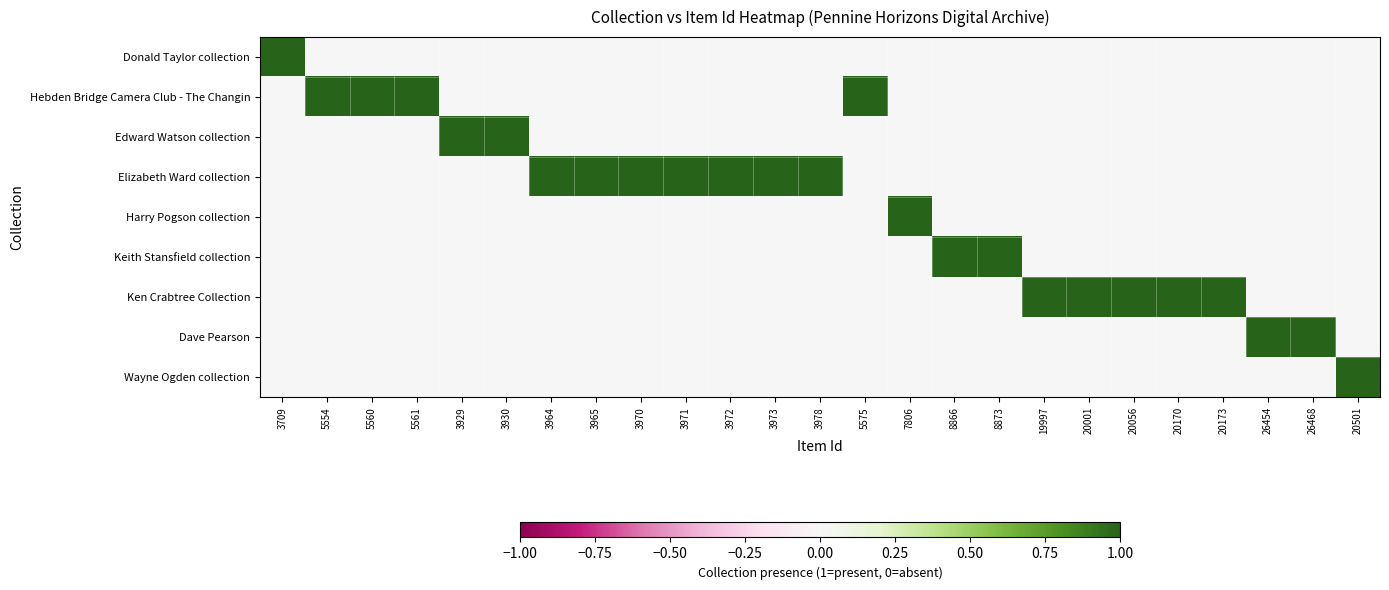

Reading left to right, what are all the values shown in this chart?

Donald Taylor collection: 3709=1	5554=0	5560=0	5561=0	3929=0	3930=0	3964=0	3965=0	3970=0	3971=0	3972=0	3973=0	3978=0	5575=0	7806=0	8866=0	8873=0	19997=0	20001=0	20056=0	20170=0	20173=0	26454=0	26468=0	20501=0
Hebden Bridge Camera Club - The Changin: 3709=0	5554=1	5560=1	5561=1	3929=0	3930=0	3964=0	3965=0	3970=0	3971=0	3972=0	3973=0	3978=0	5575=1	7806=0	8866=0	8873=0	19997=0	20001=0	20056=0	20170=0	20173=0	26454=0	26468=0	20501=0
Edward Watson collection: 3709=0	5554=0	5560=0	5561=0	3929=1	3930=1	3964=0	3965=0	3970=0	3971=0	3972=0	3973=0	3978=0	5575=0	7806=0	8866=0	8873=0	19997=0	20001=0	20056=0	20170=0	20173=0	26454=0	26468=0	20501=0
Elizabeth Ward collection: 3709=0	5554=0	5560=0	5561=0	3929=0	3930=0	3964=1	3965=1	3970=1	3971=1	3972=1	3973=1	3978=1	5575=0	7806=0	8866=0	8873=0	19997=0	20001=0	20056=0	20170=0	20173=0	26454=0	26468=0	20501=0
Harry Pogson collection: 3709=0	5554=0	5560=0	5561=0	3929=0	3930=0	3964=0	3965=0	3970=0	3971=0	3972=0	3973=0	3978=0	5575=0	7806=1	8866=0	8873=0	19997=0	20001=0	20056=0	20170=0	20173=0	26454=0	26468=0	20501=0
Keith Stansfield collection: 3709=0	5554=0	5560=0	5561=0	3929=0	3930=0	3964=0	3965=0	3970=0	3971=0	3972=0	3973=0	3978=0	5575=0	7806=0	8866=1	8873=1	19997=0	20001=0	20056=0	20170=0	20173=0	26454=0	26468=0	20501=0
Ken Crabtree Collection: 3709=0	5554=0	5560=0	5561=0	3929=0	3930=0	3964=0	3965=0	3970=0	3971=0	3972=0	3973=0	3978=0	5575=0	7806=0	8866=0	8873=0	19997=1	20001=1	20056=1	20170=1	20173=1	26454=0	26468=0	20501=0
Dave Pearson: 3709=0	5554=0	5560=0	5561=0	3929=0	3930=0	3964=0	3965=0	3970=0	3971=0	3972=0	3973=0	3978=0	5575=0	7806=0	8866=0	8873=0	19997=0	20001=0	20056=0	20170=0	20173=0	26454=1	26468=1	20501=0
Wayne Ogden collection: 3709=0	5554=0	5560=0	5561=0	3929=0	3930=0	3964=0	3965=0	3970=0	3971=0	3972=0	3973=0	3978=0	5575=0	7806=0	8866=0	8873=0	19997=0	20001=0	20056=0	20170=0	20173=0	26454=0	26468=0	20501=1